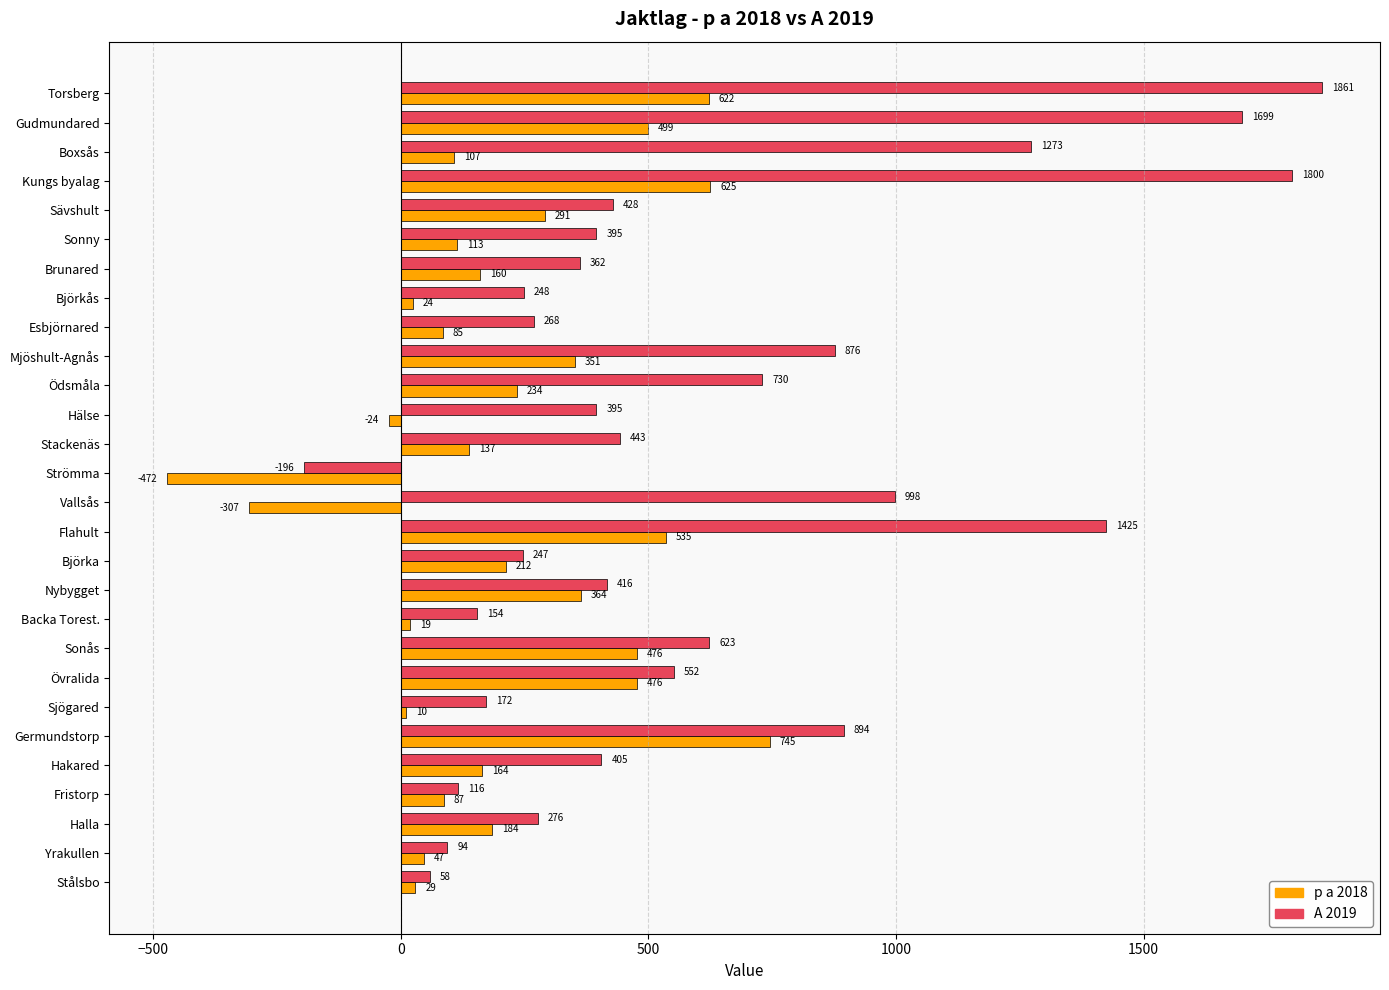

Where is p a 2018 nearest to the value 136?

Stackenäs